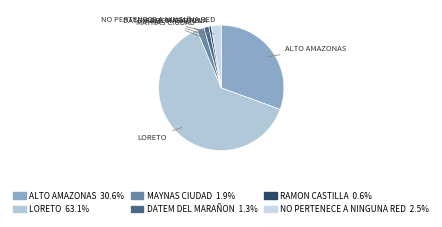

Approximately how many times larger is the value at MAYNAS CIUDAD compared to DATEM DEL MARAÑON?

1.5